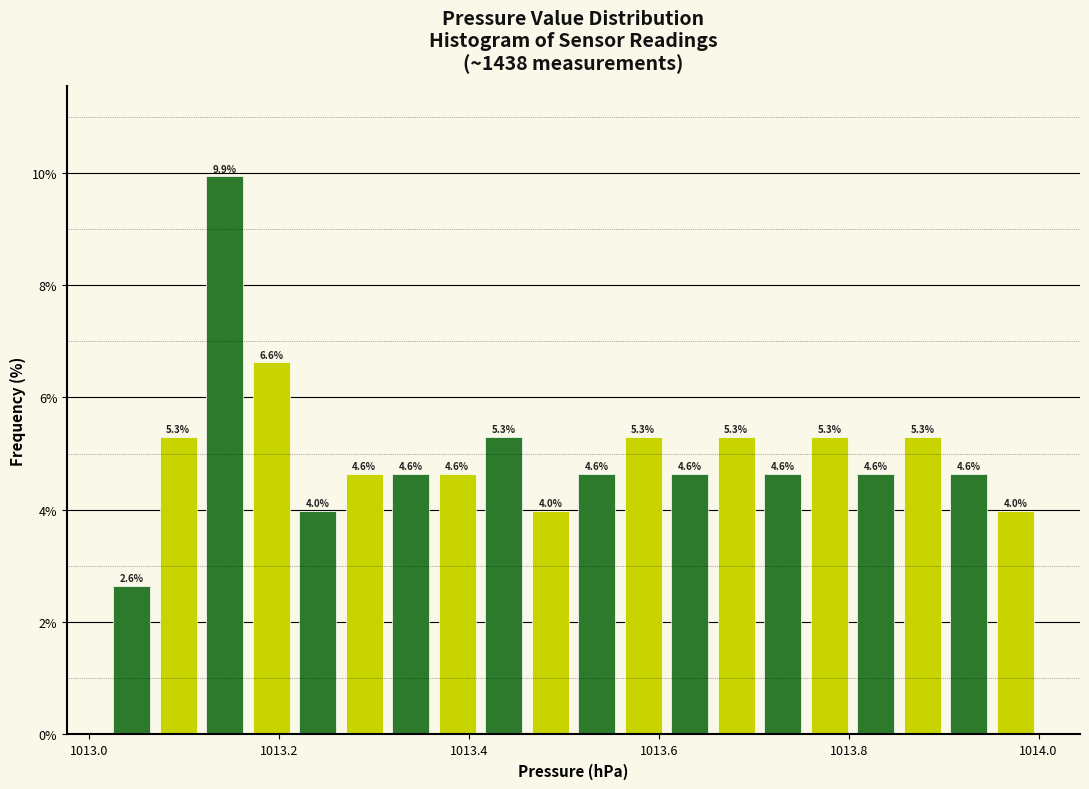

Read against the x-axis, roughly where is the centre of the tallest bar?

1013.14